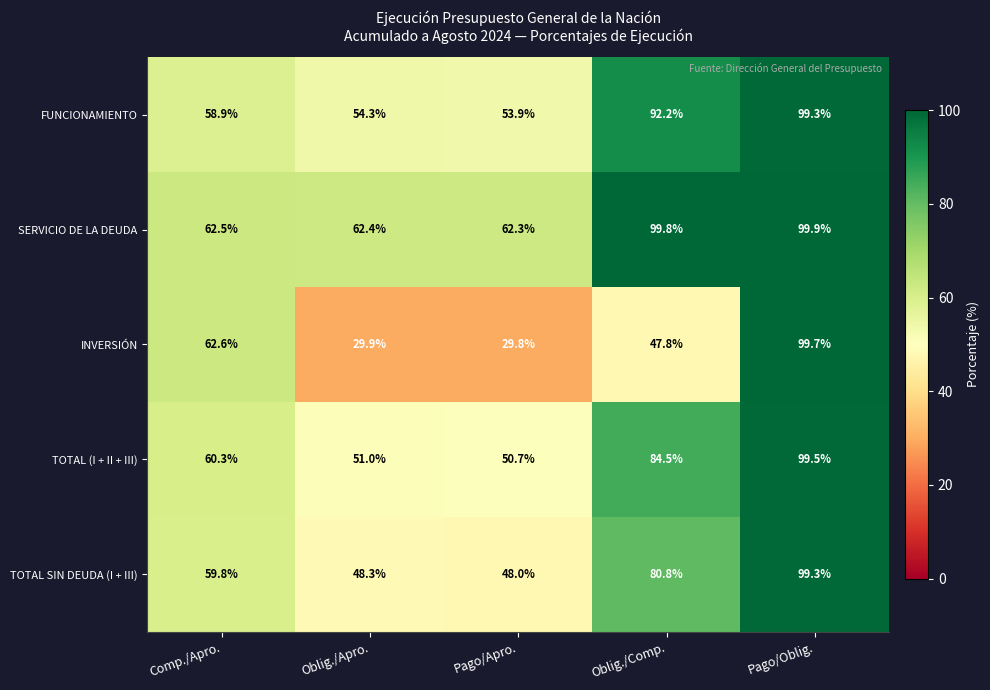

List the labels in order of SERVICIO DE LA DEUDA value, largest first.

Pago/Oblig., Oblig./Comp., Comp./Apro., Oblig./Apro., Pago/Apro.